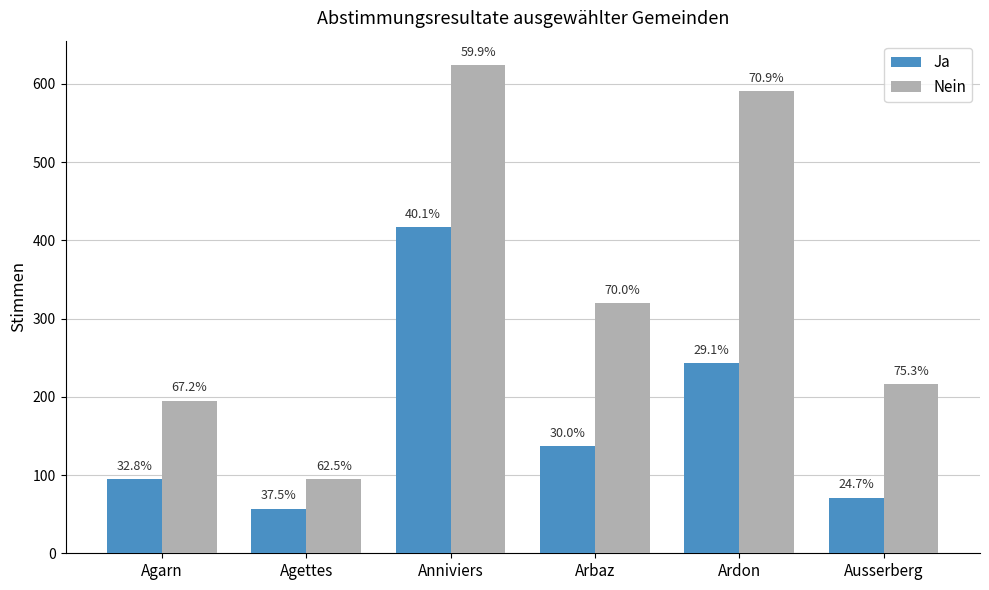

At how many categories does at least one series exceed 64?

6